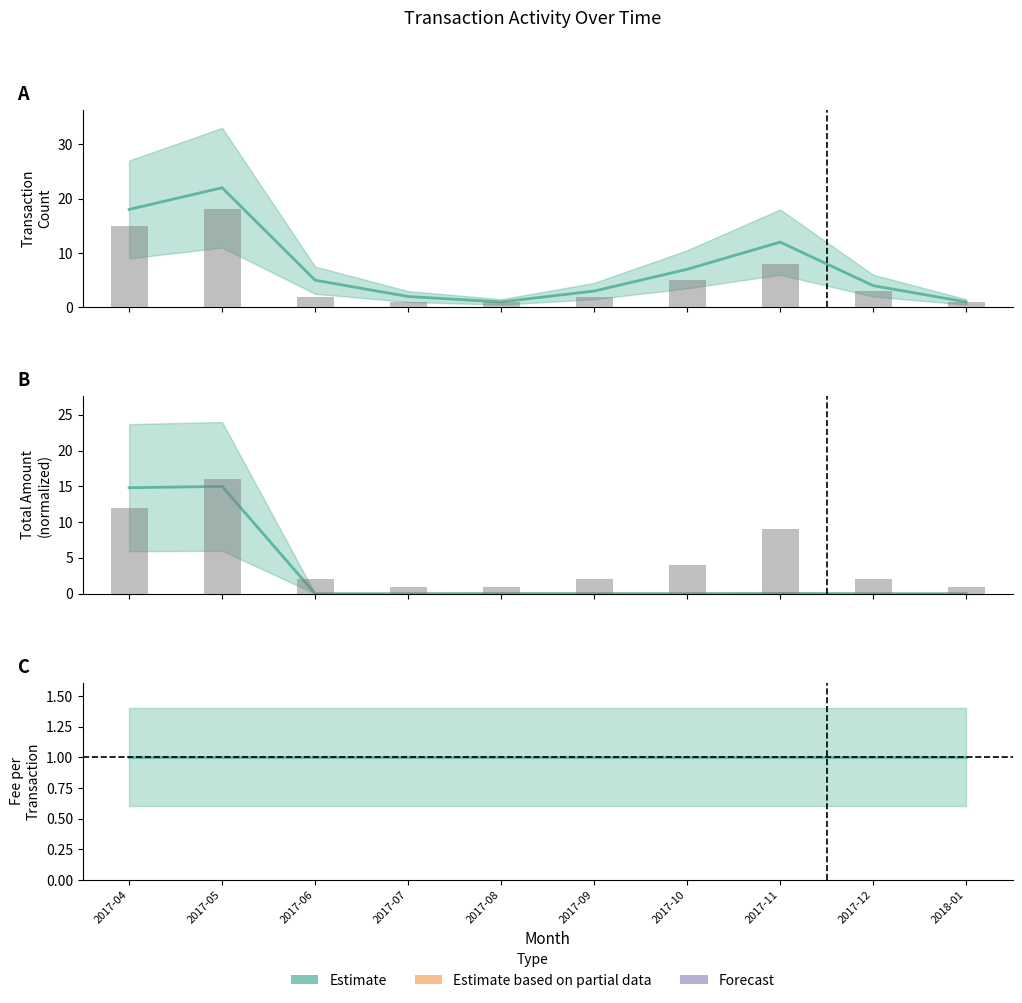

Where is Transaction Count nearest to the value 11?

2017-11